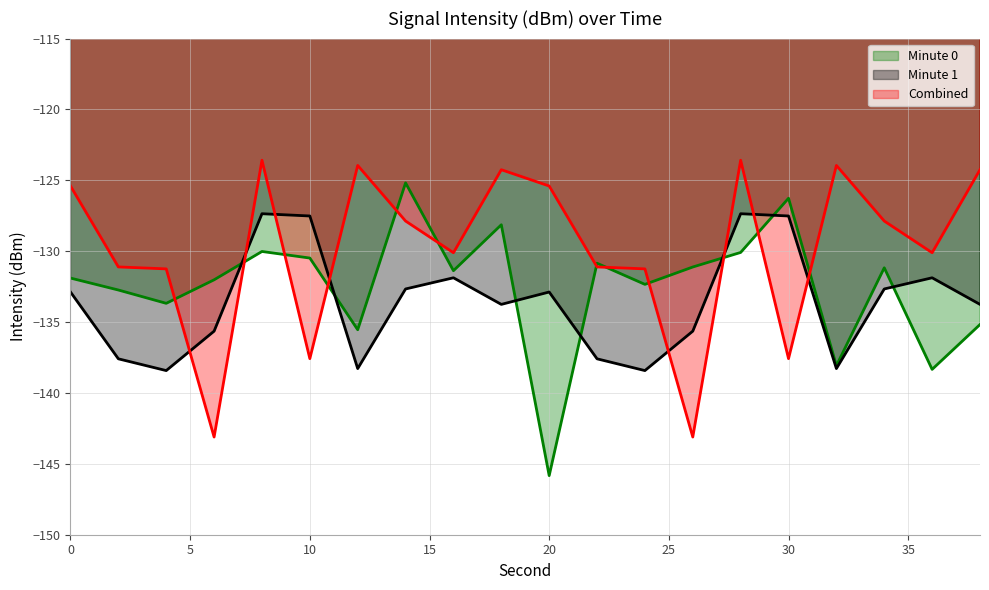

True or false: Minute 1 has a value of -127.4 at 28.

True